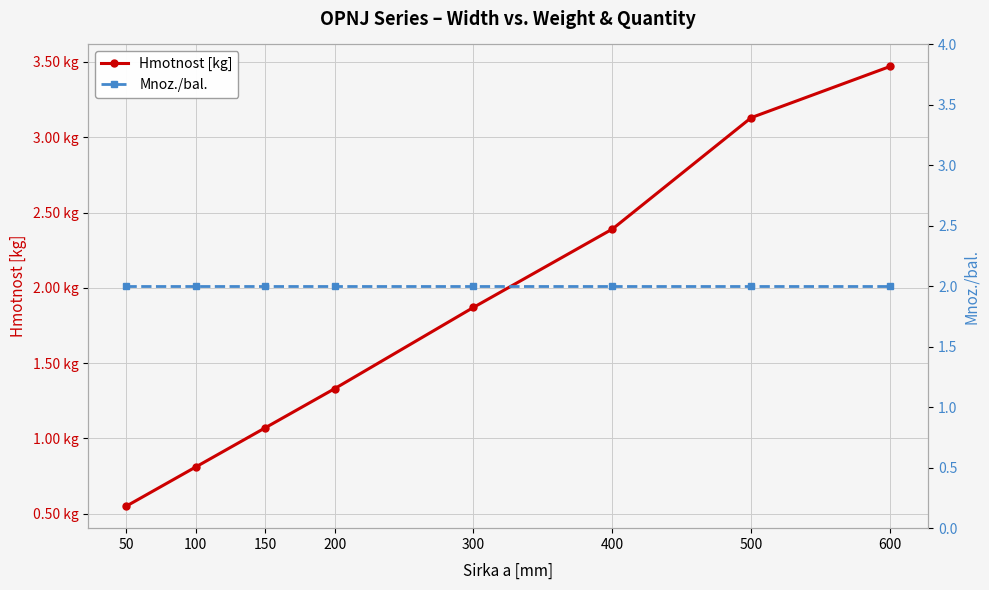

Which series has the largest range (max minus min)?

Hmotnost [kg]